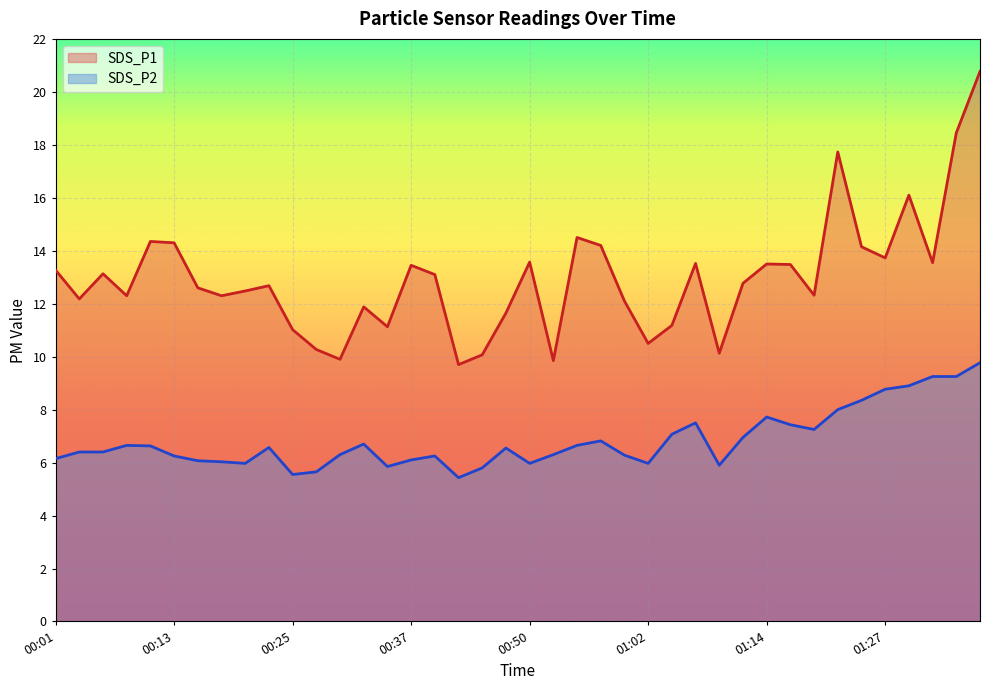

What value does the SDS_P2 series have at 00:42?

5.4